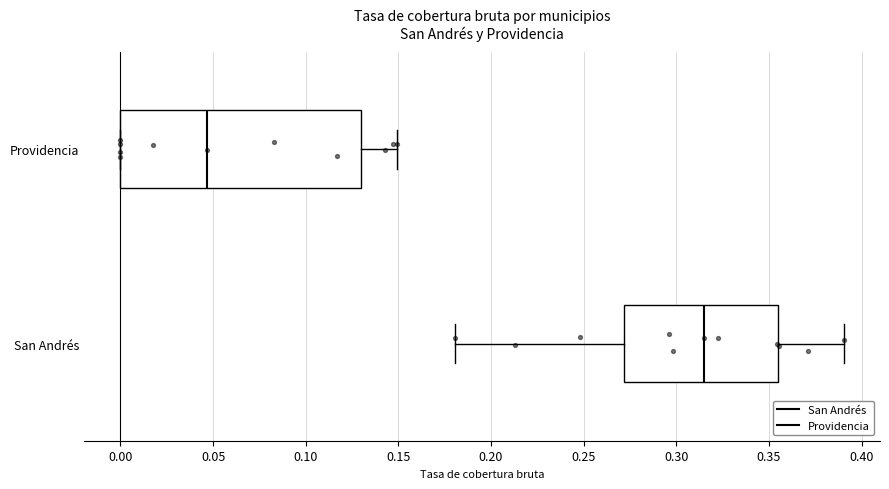

Which box is the widest, from its left edge to its right edge?

Providencia